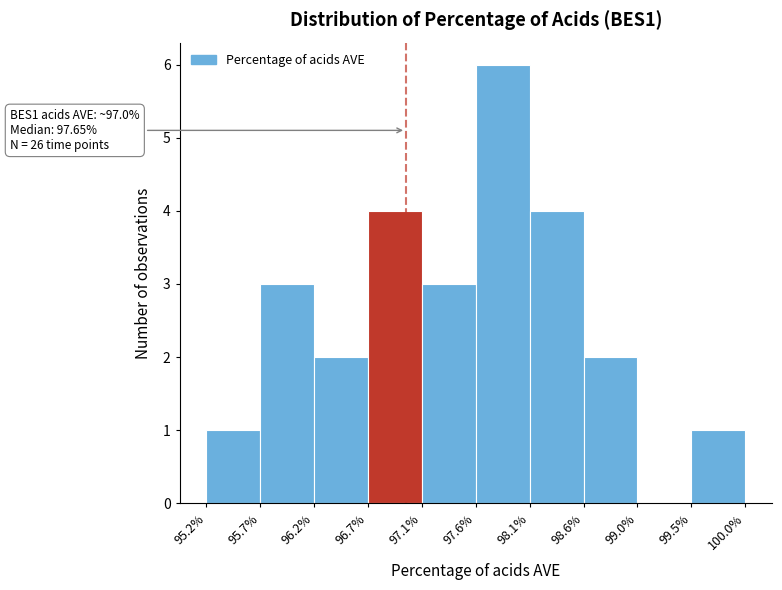

Over which range of the x-axis is the bar tallest?

97.6% to 98.1%